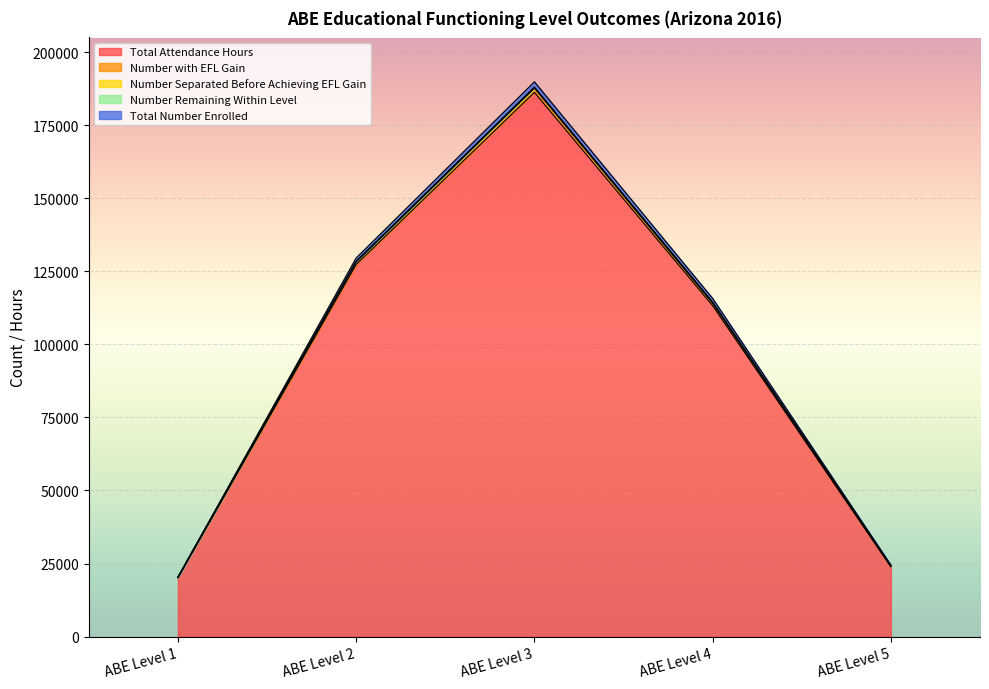

At which label is Total Attendance Hours closest to 103168?

ABE Level 4